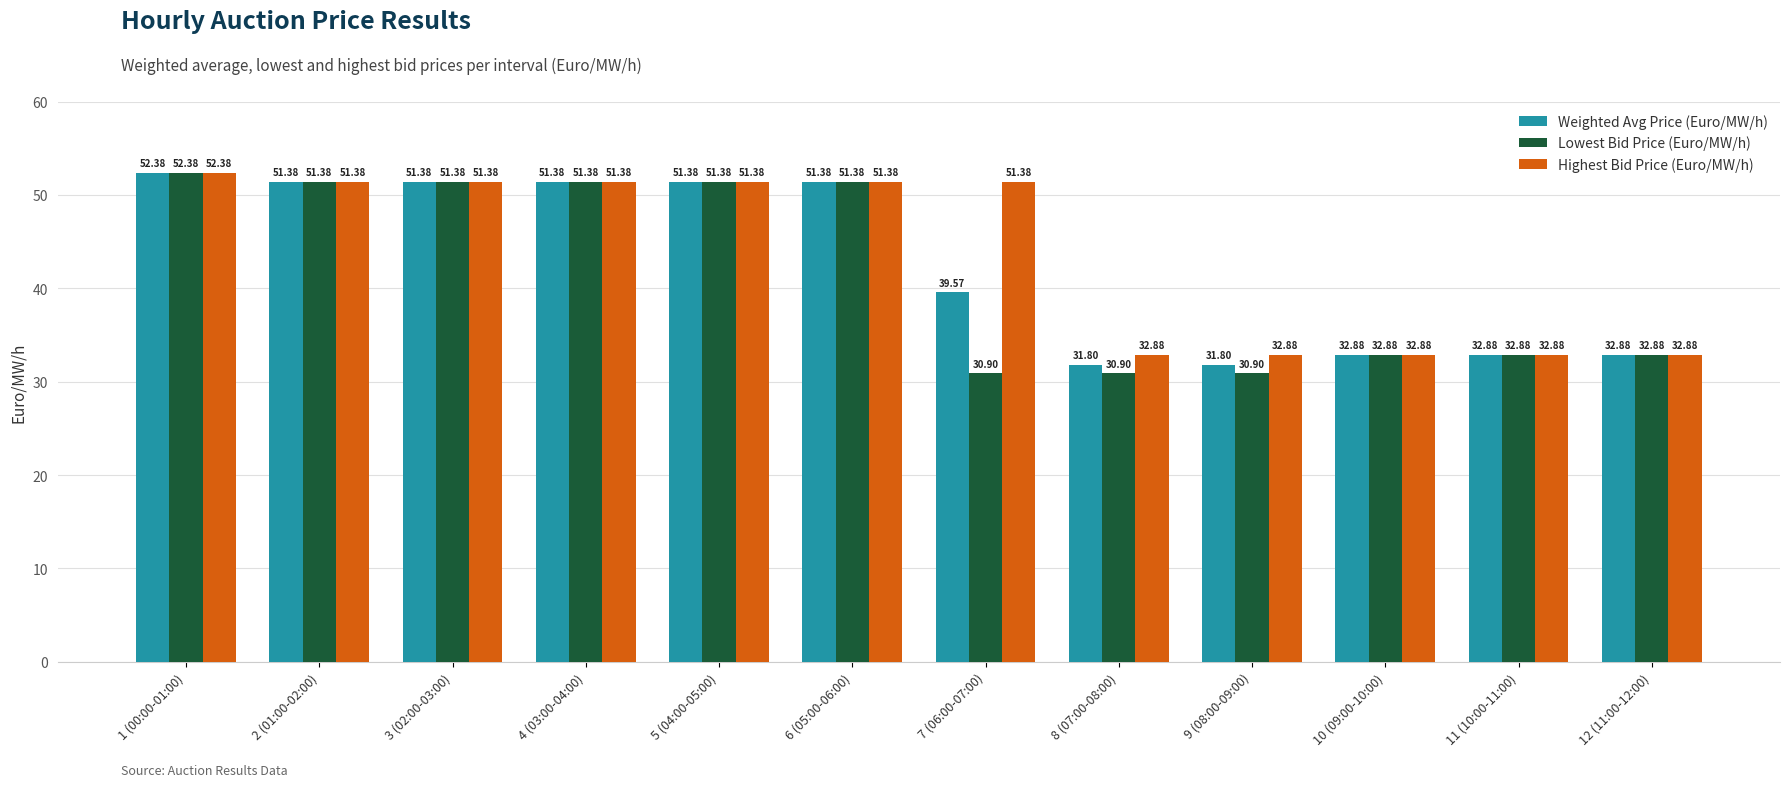

What is the difference between the second highest and second lowest values in the Highest Bid Price (Euro/MW/h) series?

18.5